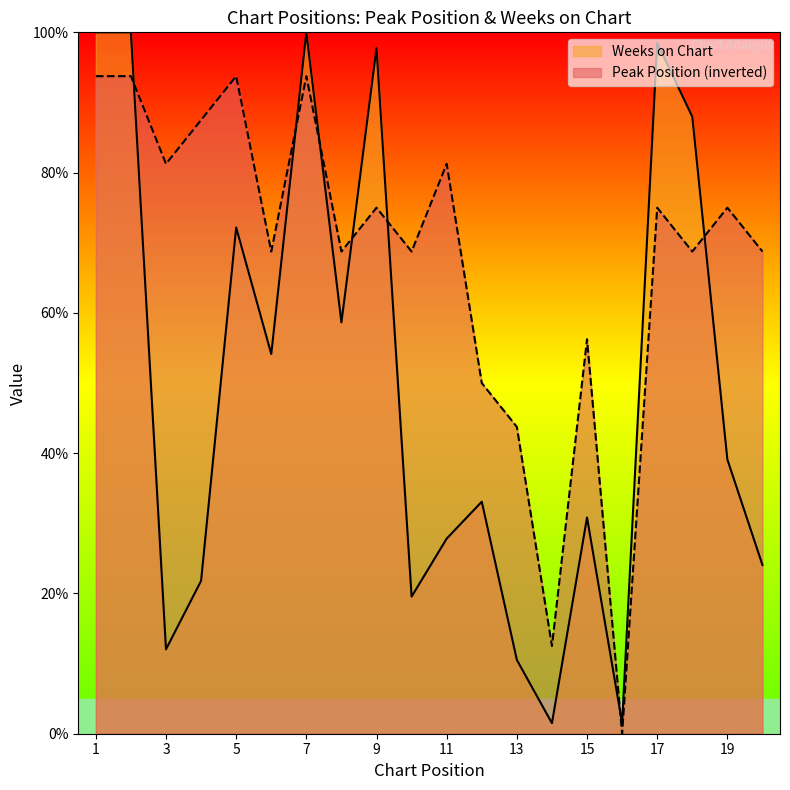

Which series has the largest range (max minus min)?

Weeks on Chart